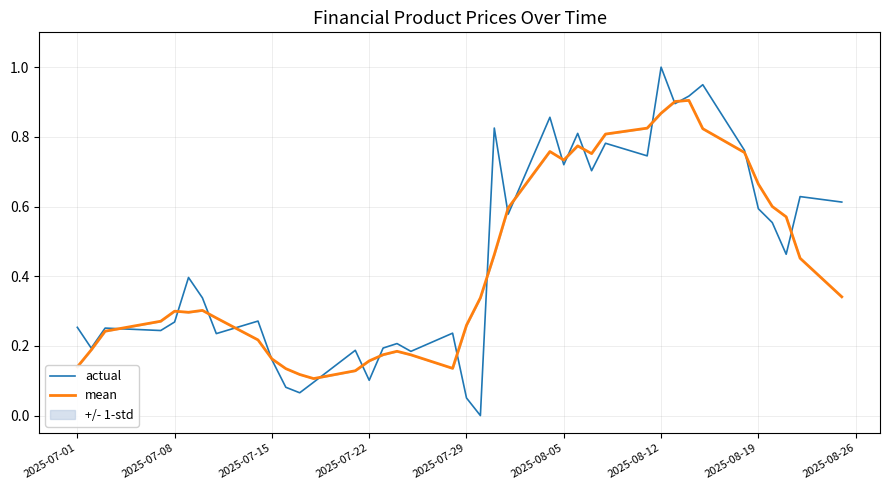

At which label does actual reach its peak?

2025-08-12